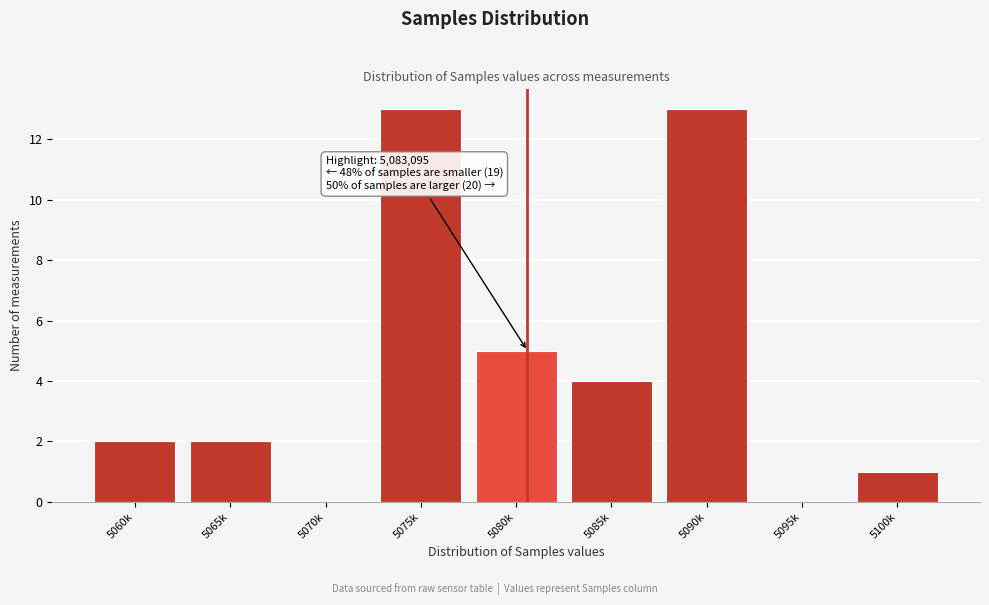

Reading left to right, what are all the values shown in this chart?

5060k=2	5065k=2	5070k=0	5075k=13	5080k=5	5085k=4	5090k=13	5095k=0	5100k=1